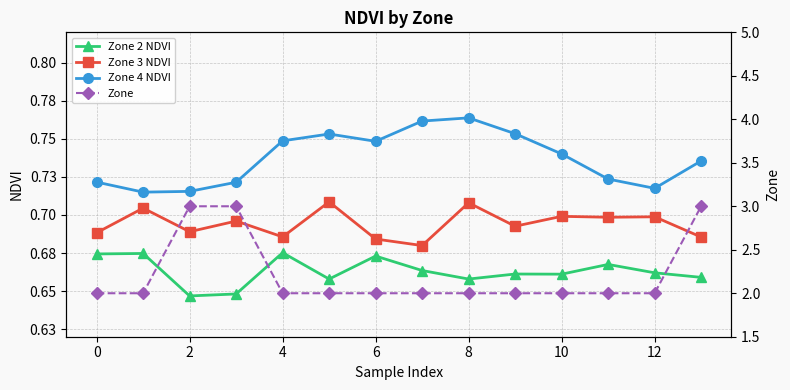

What are all the series names shown in the legend?

Zone 2 NDVI, Zone 3 NDVI, Zone 4 NDVI, Zone